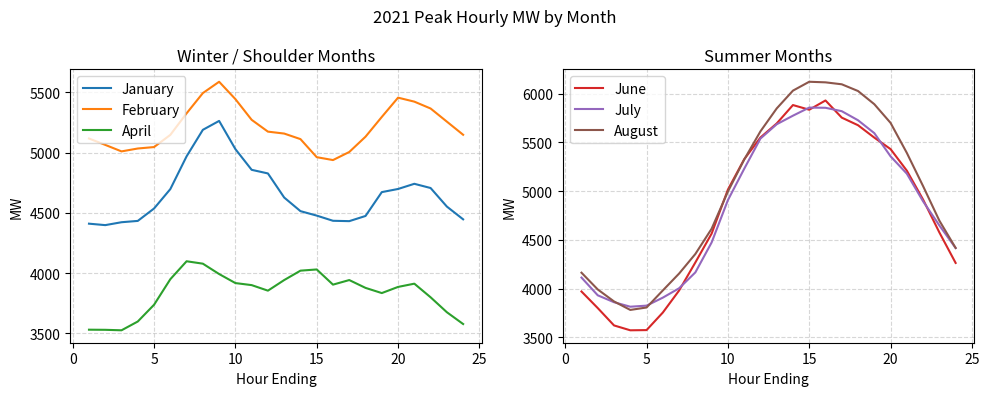

What is the maximum value shown in the chart?

6123